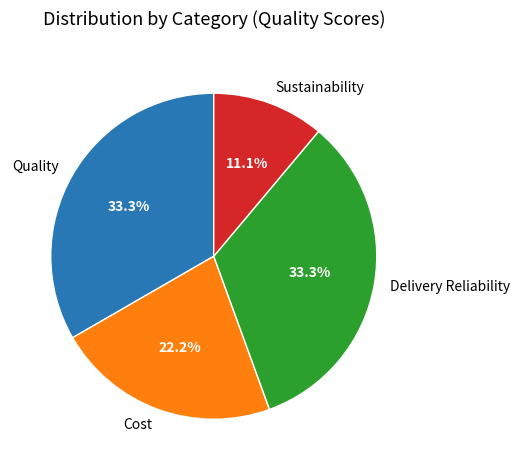

Combined, do Delivery Reliability and Quality account for over 50%?

Yes